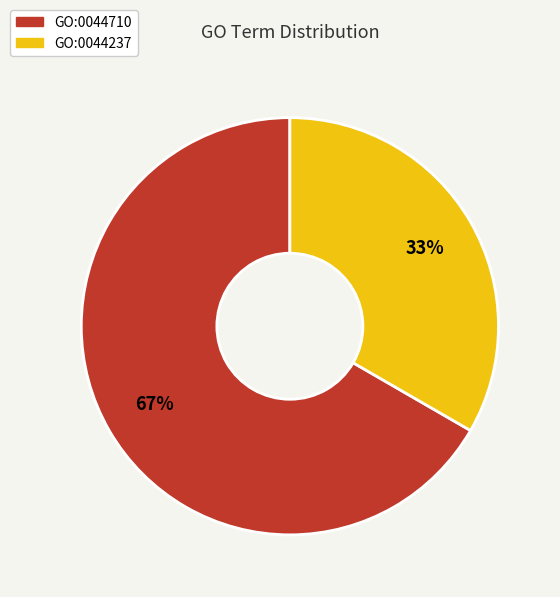

To the nearest percent, what is the average slice percentage?

50%